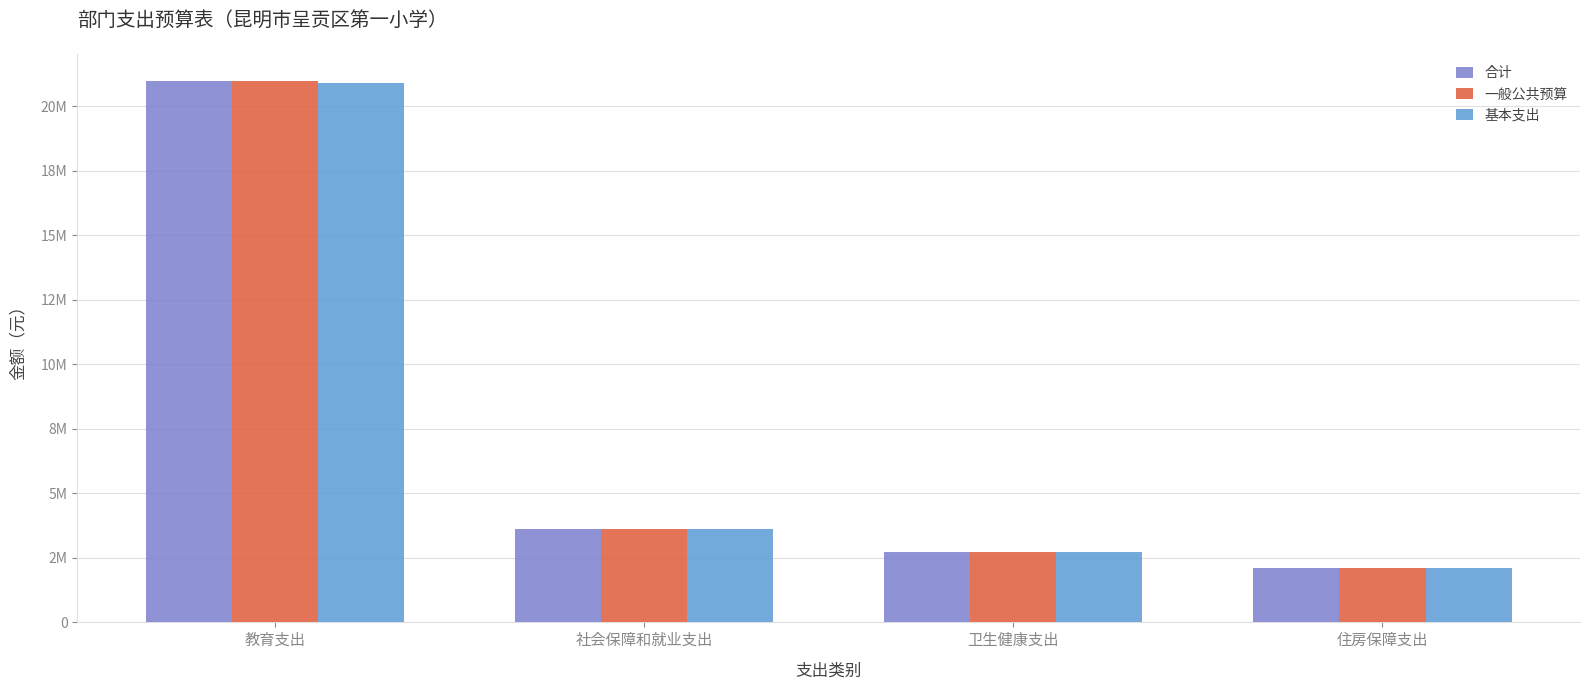

What are all the series names shown in the legend?

合计, 一般公共预算, 基本支出